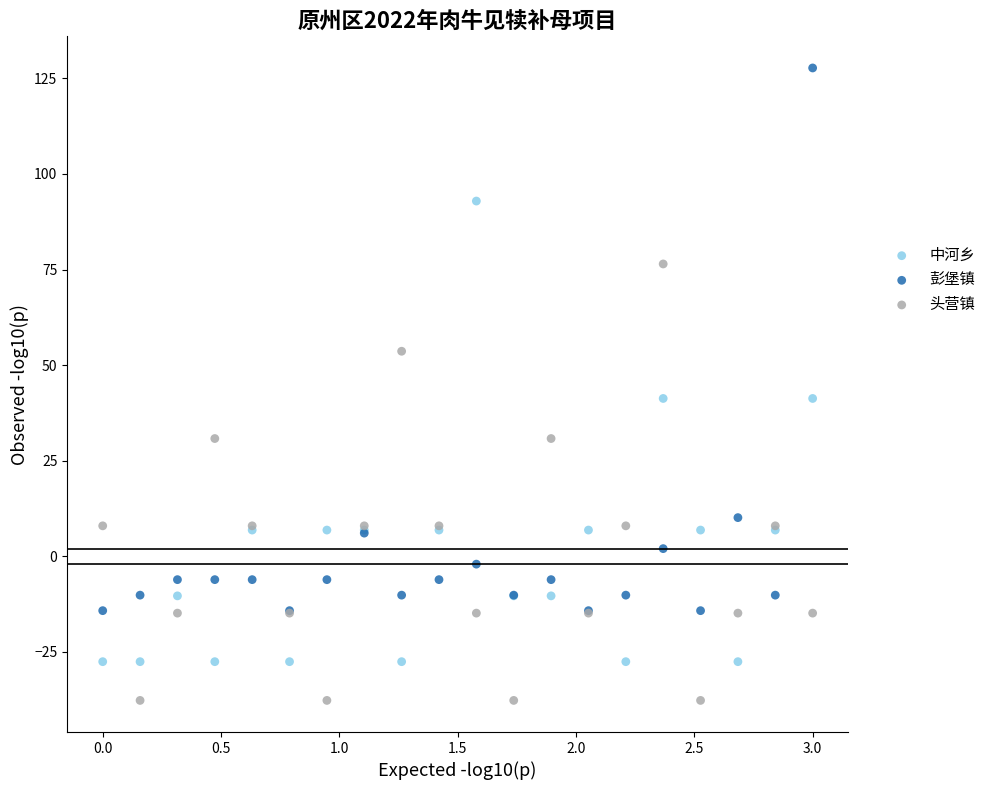

What are all the series names shown in the legend?

中河乡, 彭堡镇, 头营镇